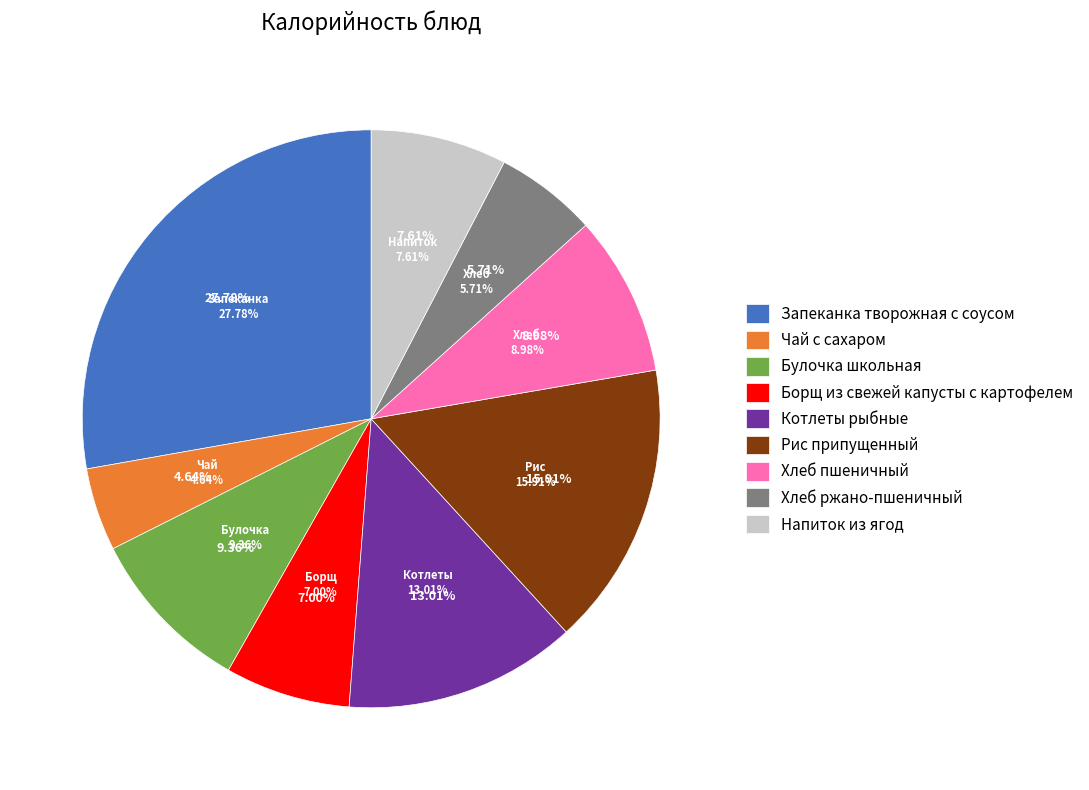

Combined, do Запеканка творожная с соусом and Хлеб ржано-пшеничный account for over 50%?

No